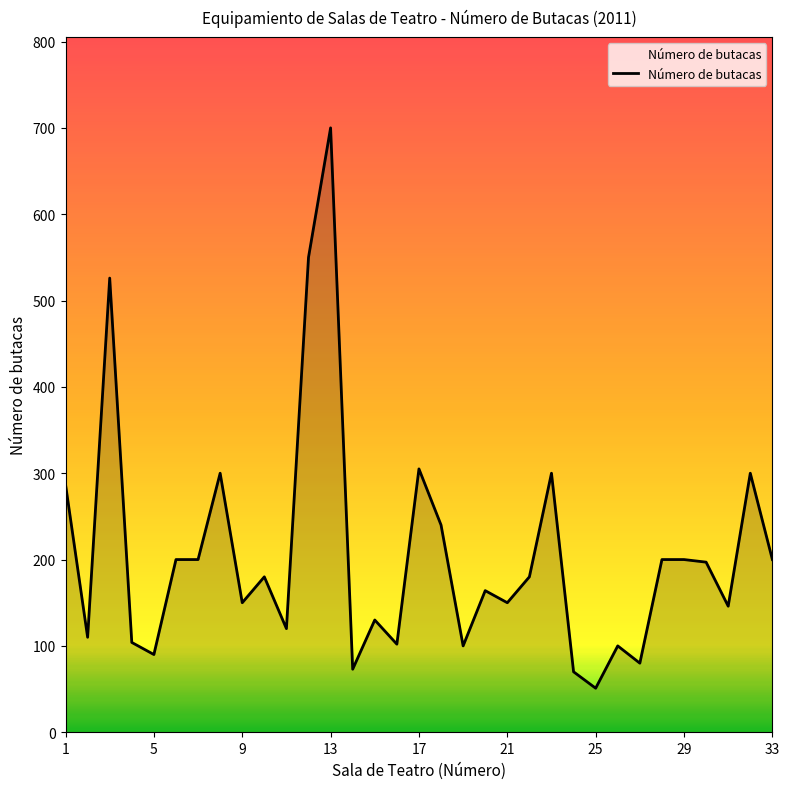

What is the maximum value shown in the chart?

700